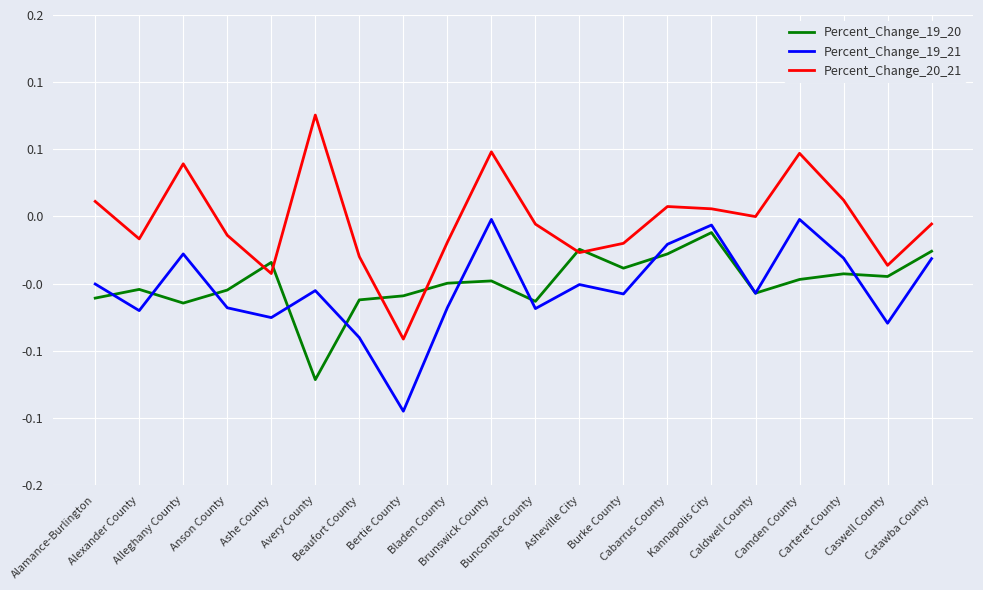

Which series has the largest range (max minus min)?

Percent_Change_20_21